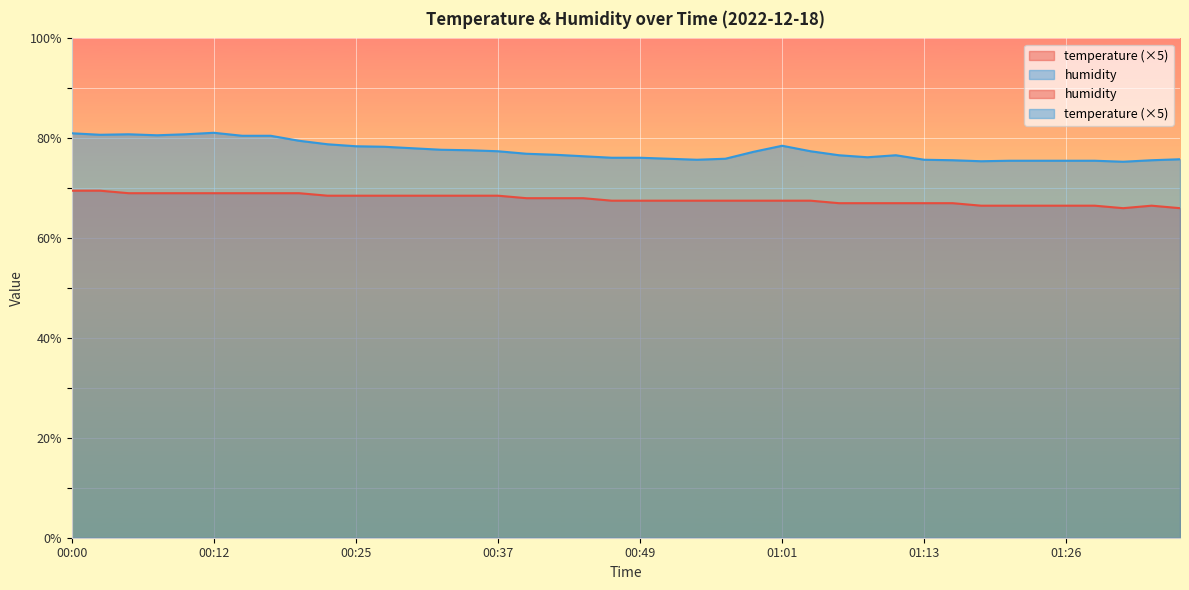

The humidity series shows 75.8 at 01:36. True or false?

True